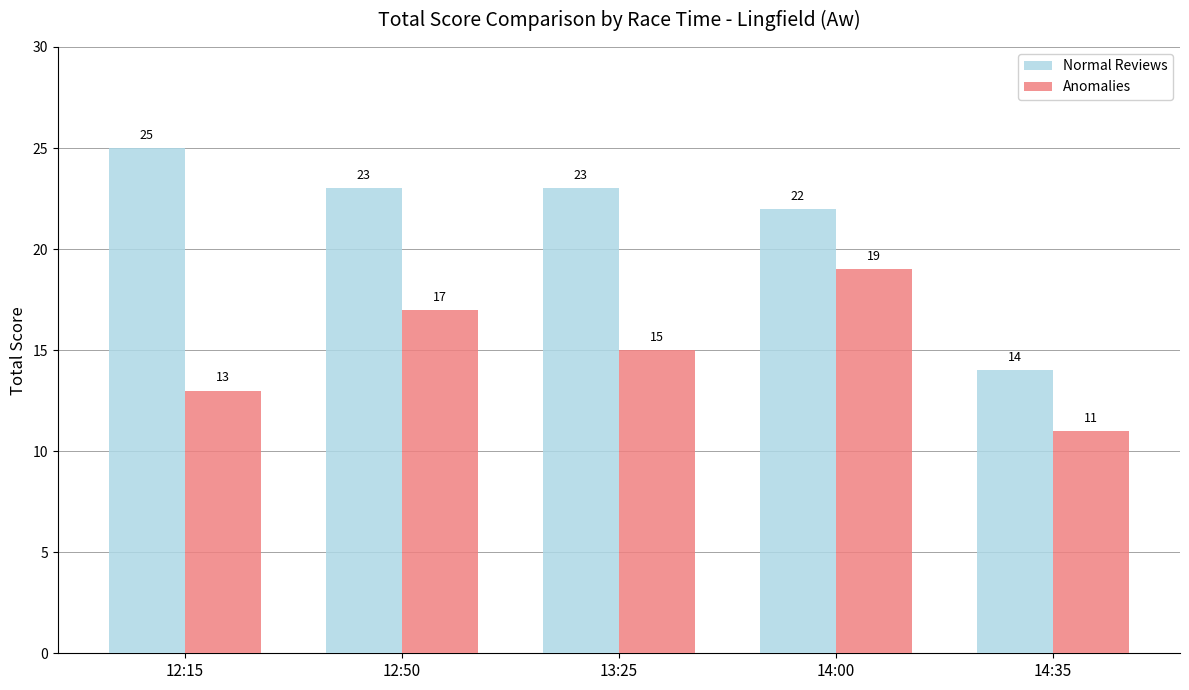

List the labels in order of Anomalies value, smallest first.

14:35, 12:15, 13:25, 12:50, 14:00